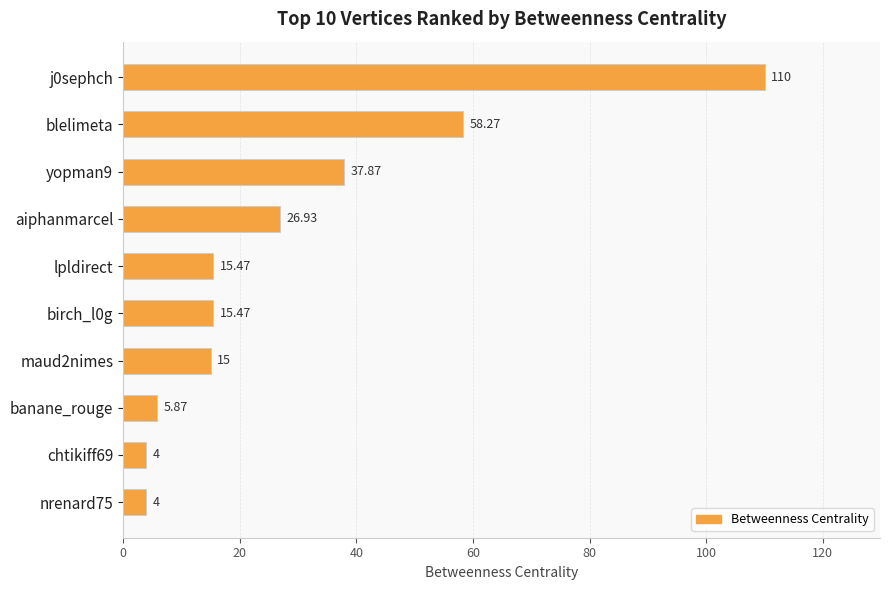

Where is the data nearest to the value 57?

blelimeta